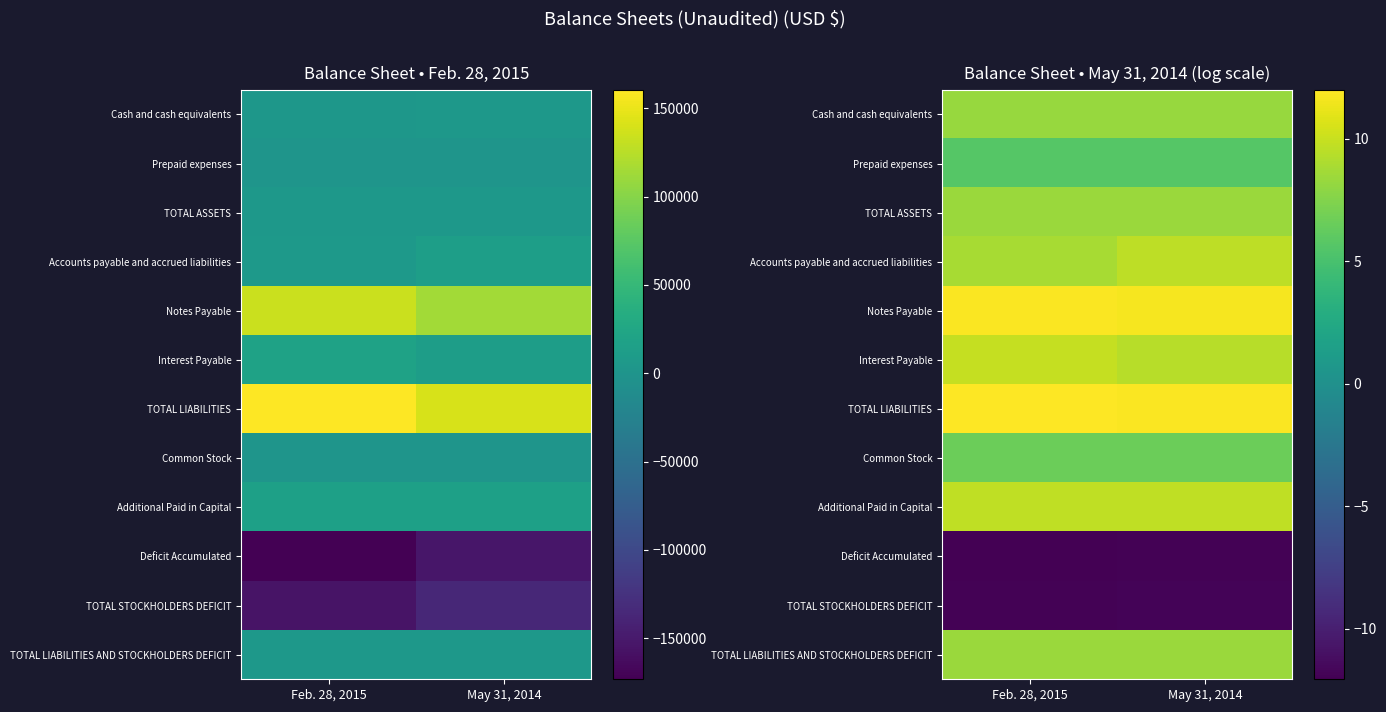

At which category does the chart reach its minimum across all series?

Feb. 28, 2015